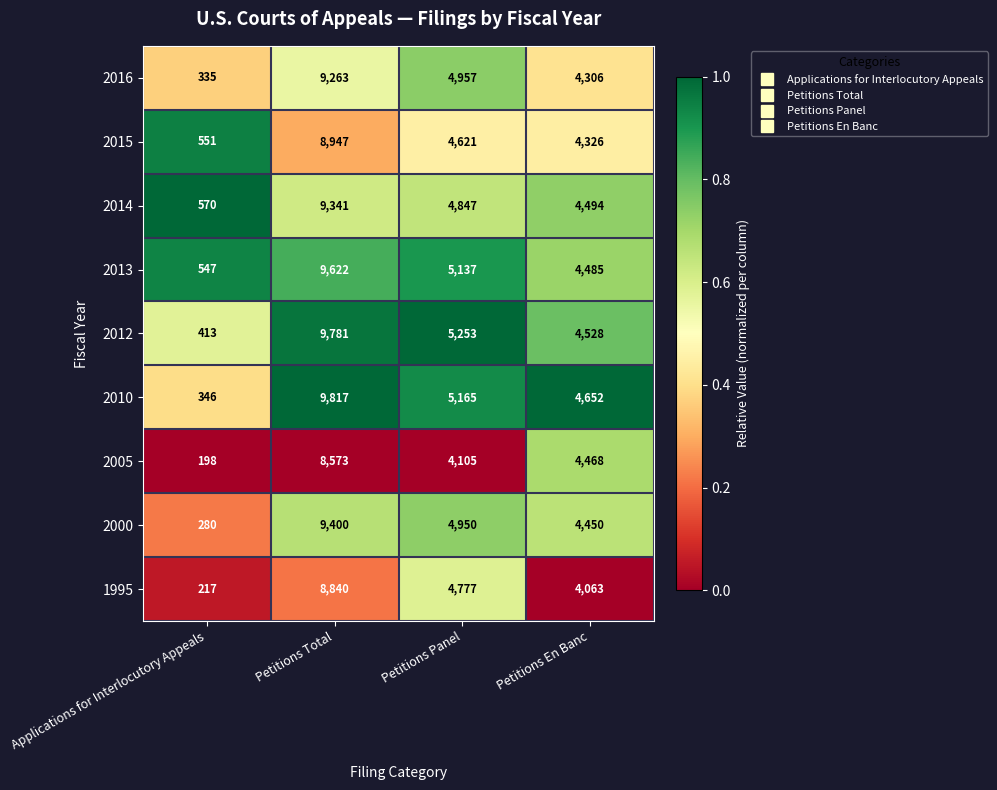

What is the difference between the highest and lowest values at Petitions En Banc?

589